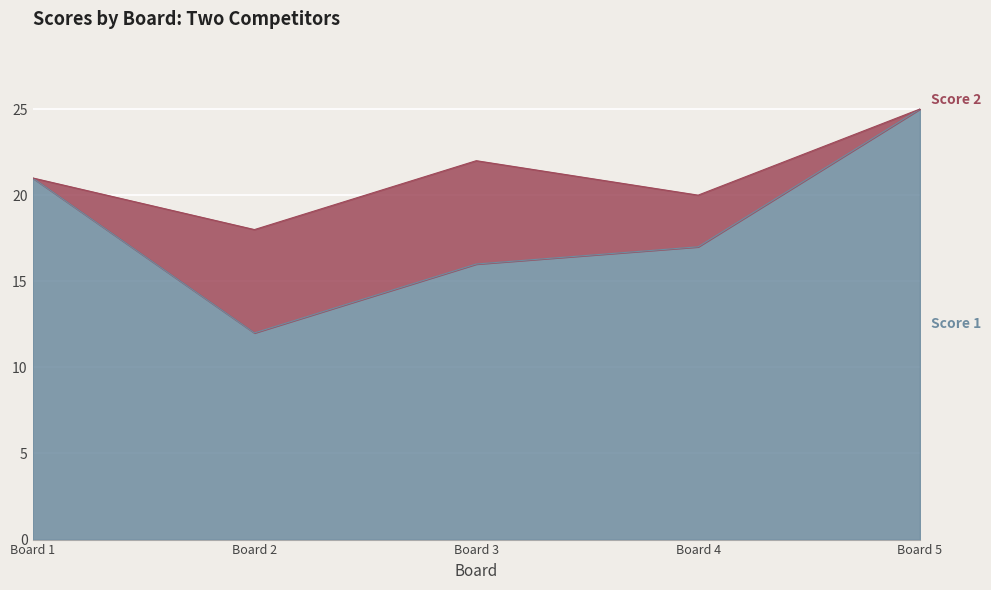

At which category is the sum across all series the highest?

Board 5